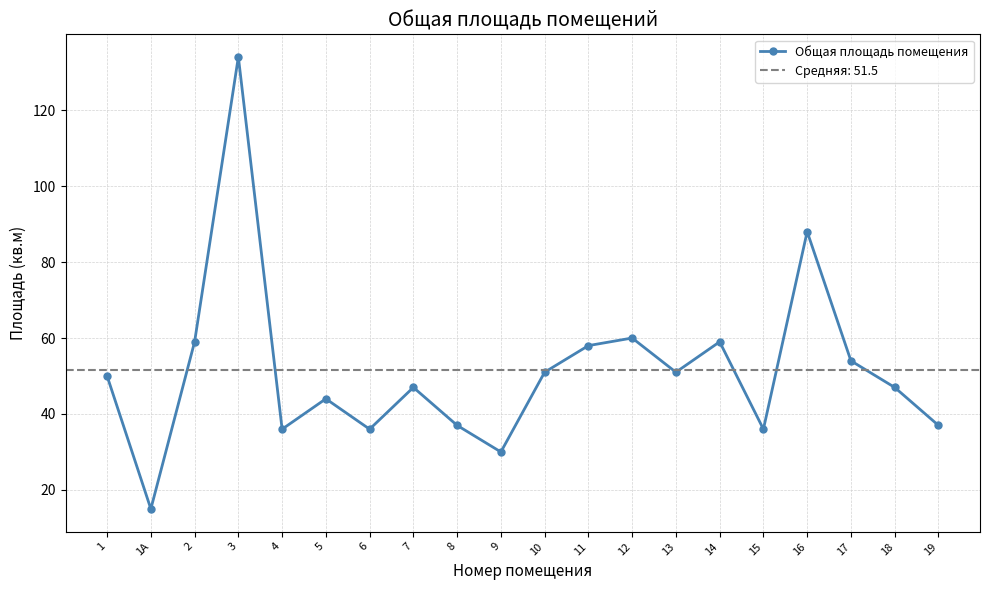

Which has a higher value, 16 or 13?

16